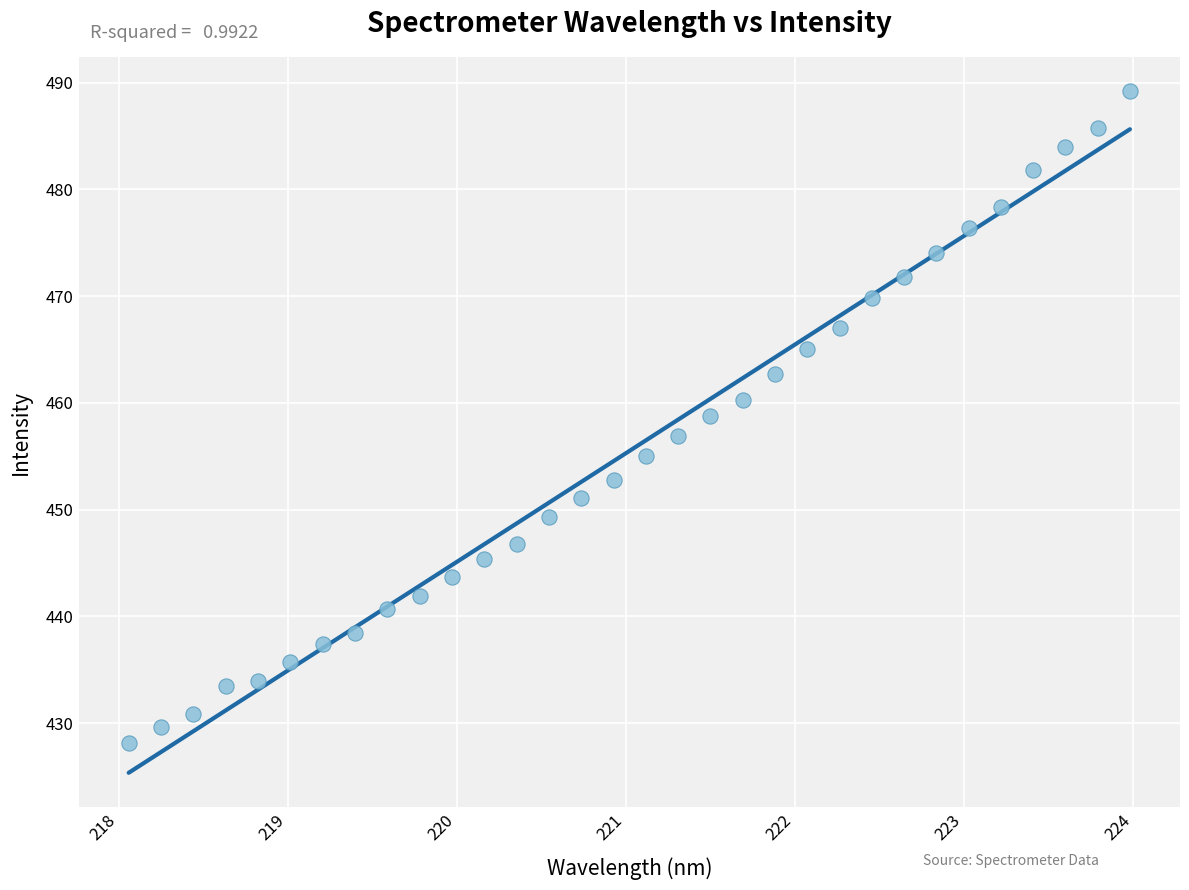

What is the range of X values (max minus min)?

5.9